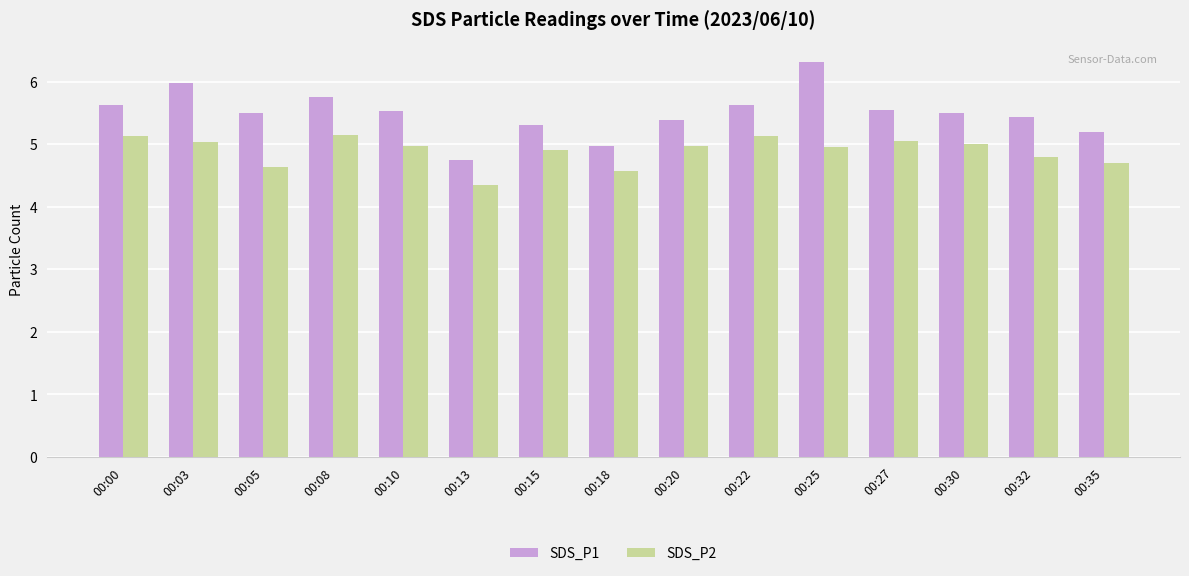

How many bars are there in total?

30